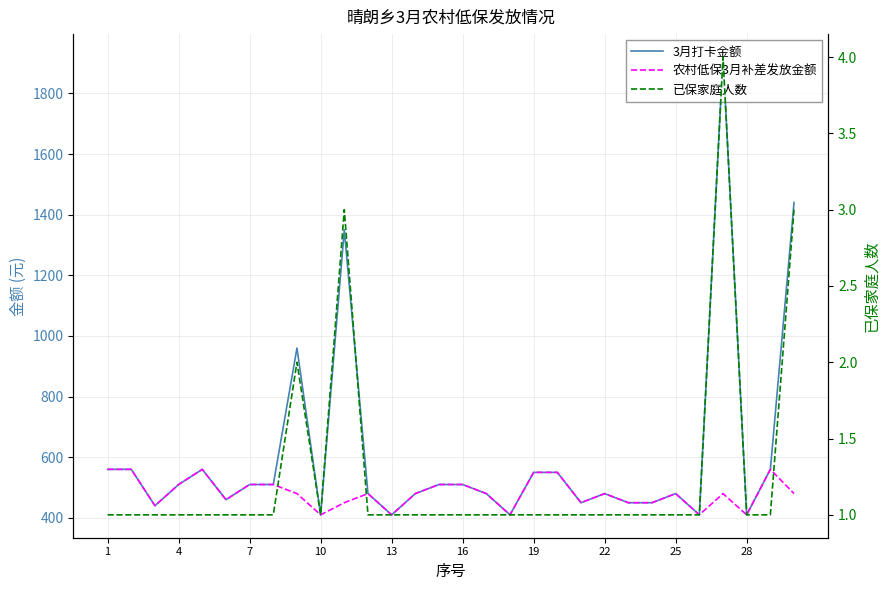

How many series are shown in this chart?

3